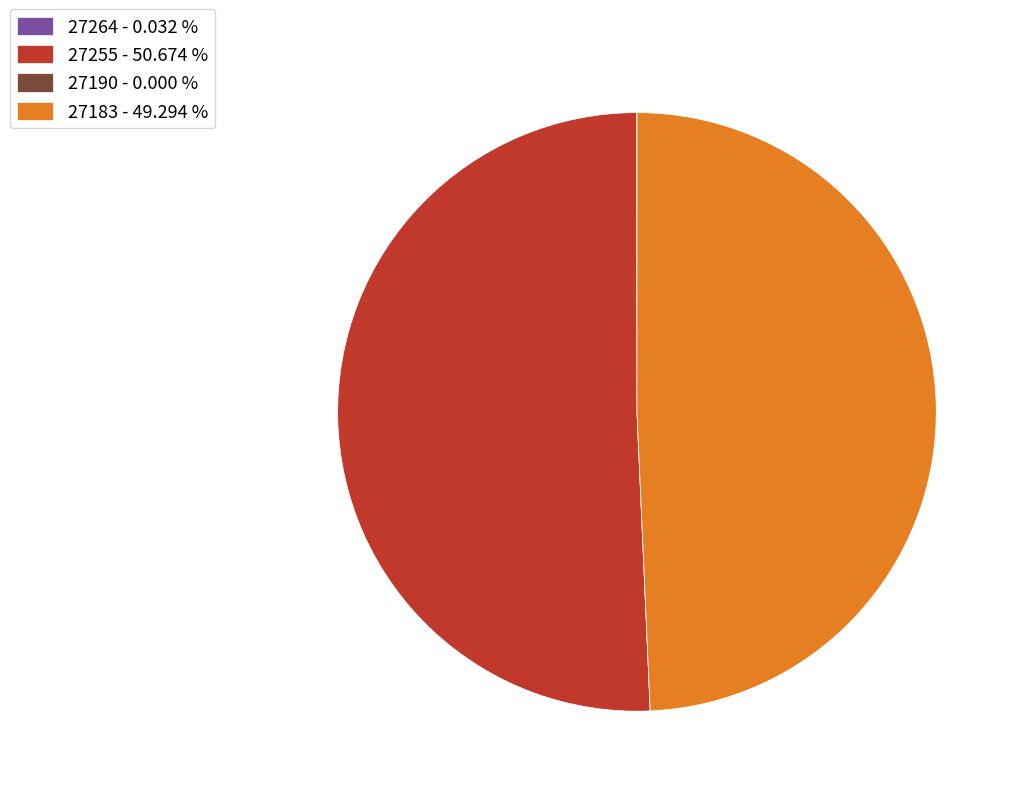

Do 27255 - 50.674 % and 27183 - 49.294 % together represent more than half of the pie?

Yes